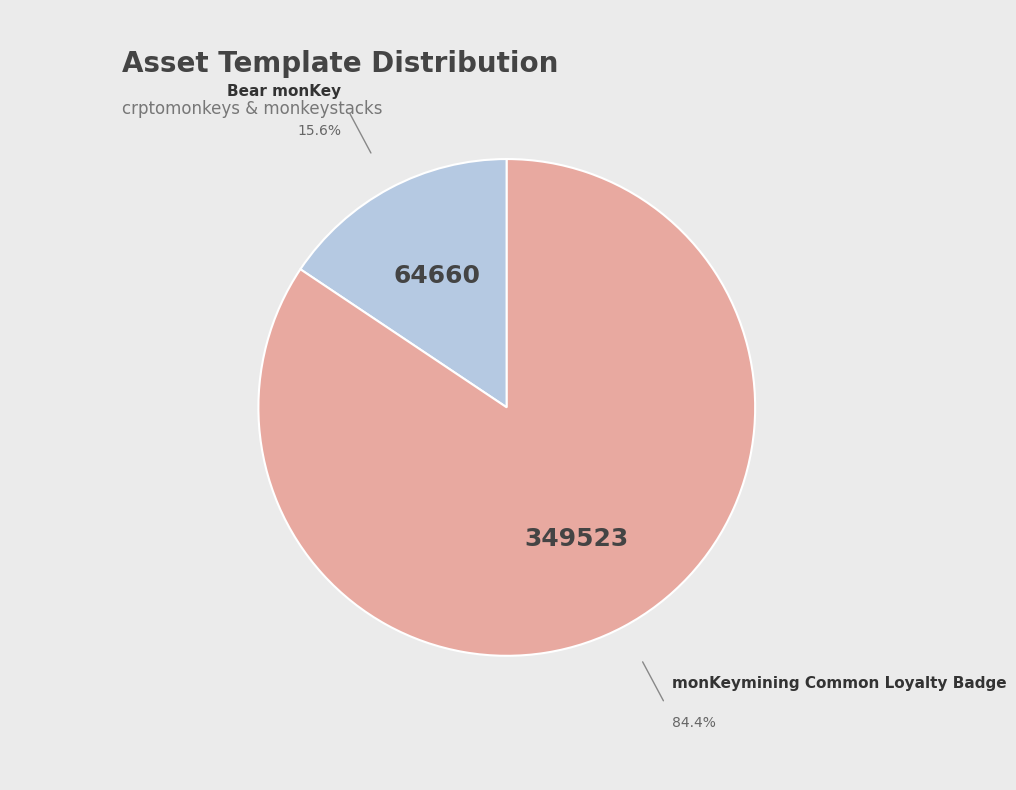

Does any single category account for the majority?

Yes